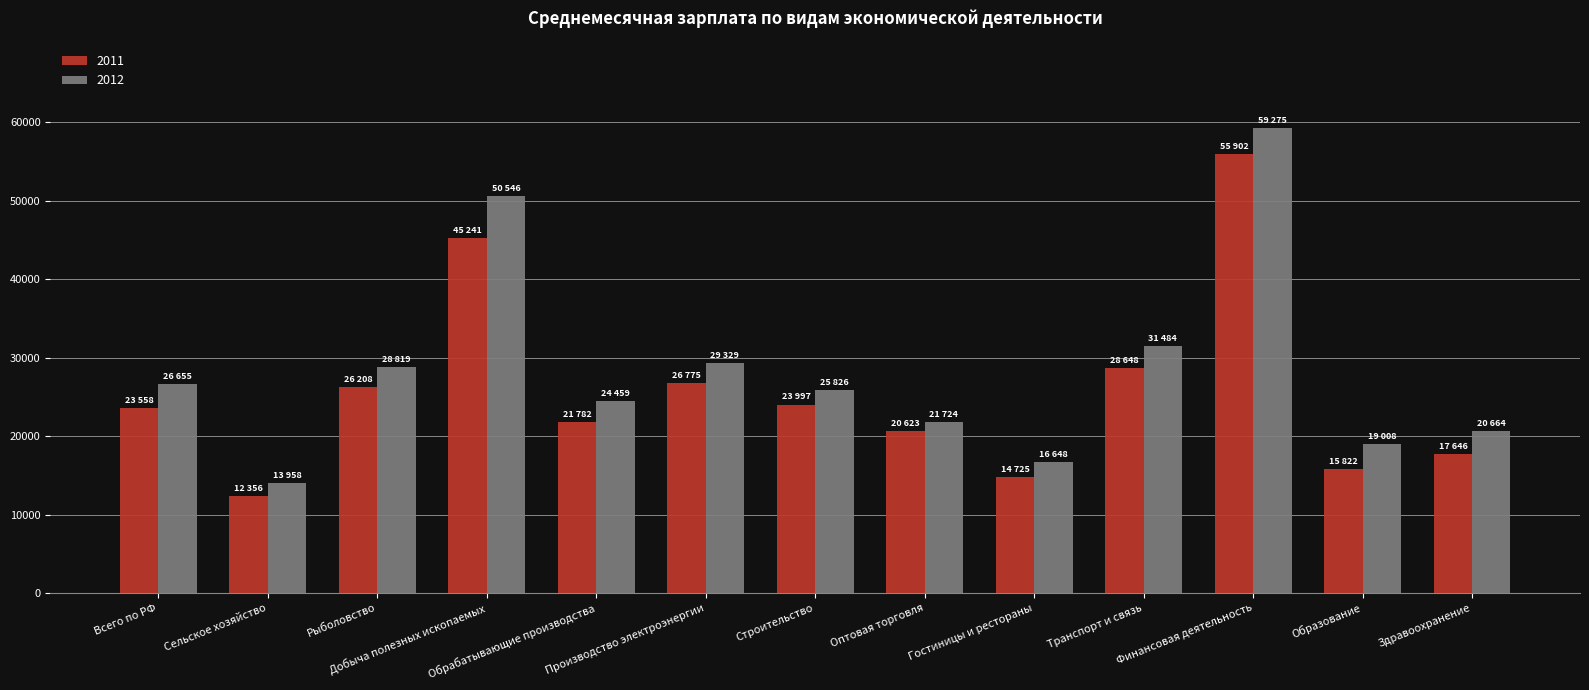

What is the spread (max minus min) of values at Здравоохранение?

3017.9